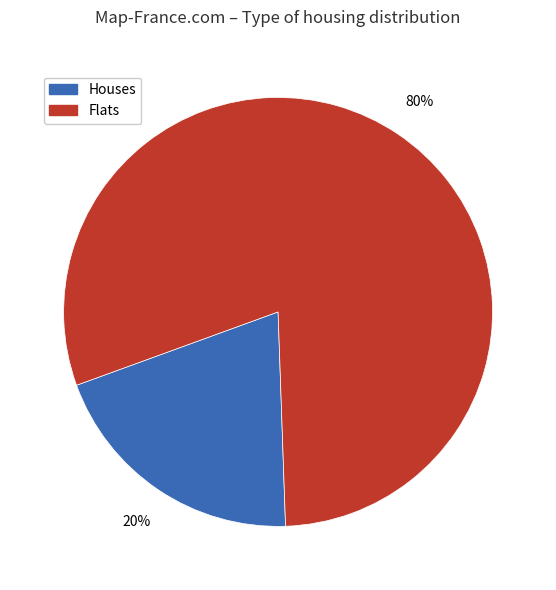

To the nearest percent, what is the average slice percentage?

50%